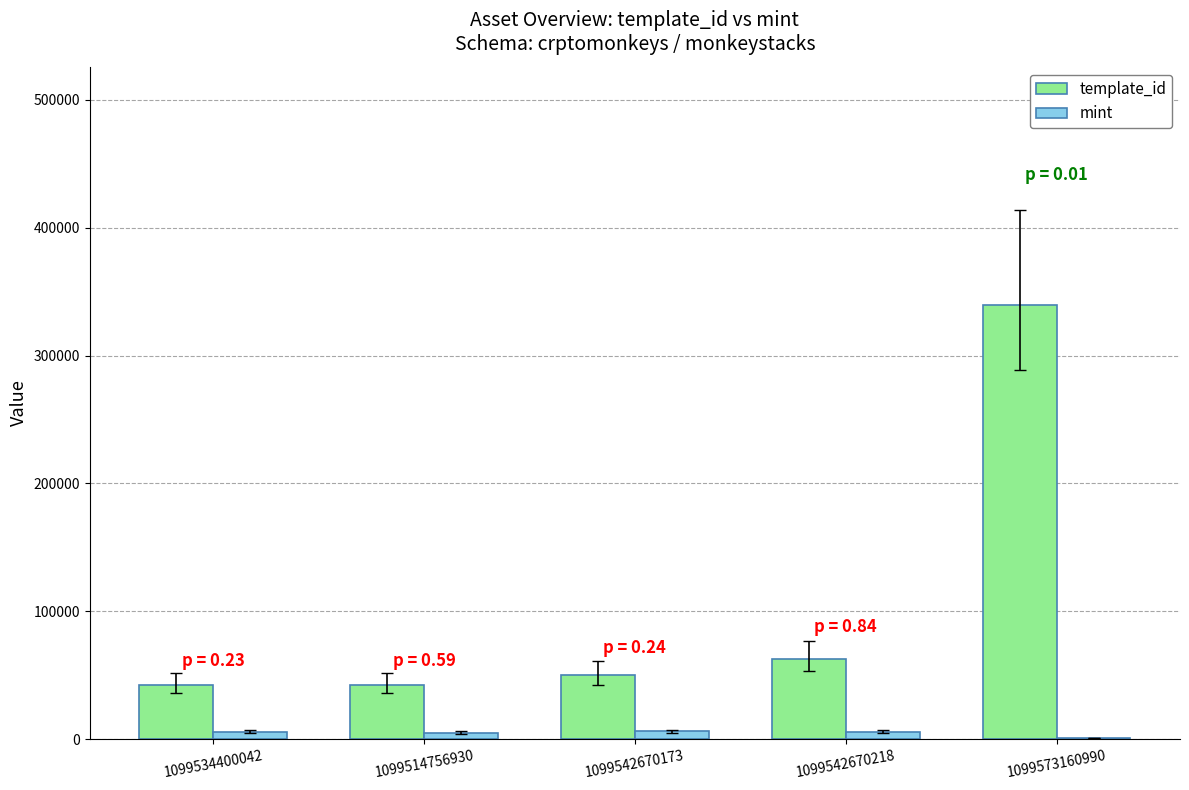

What is the sum of all mint values?

22716